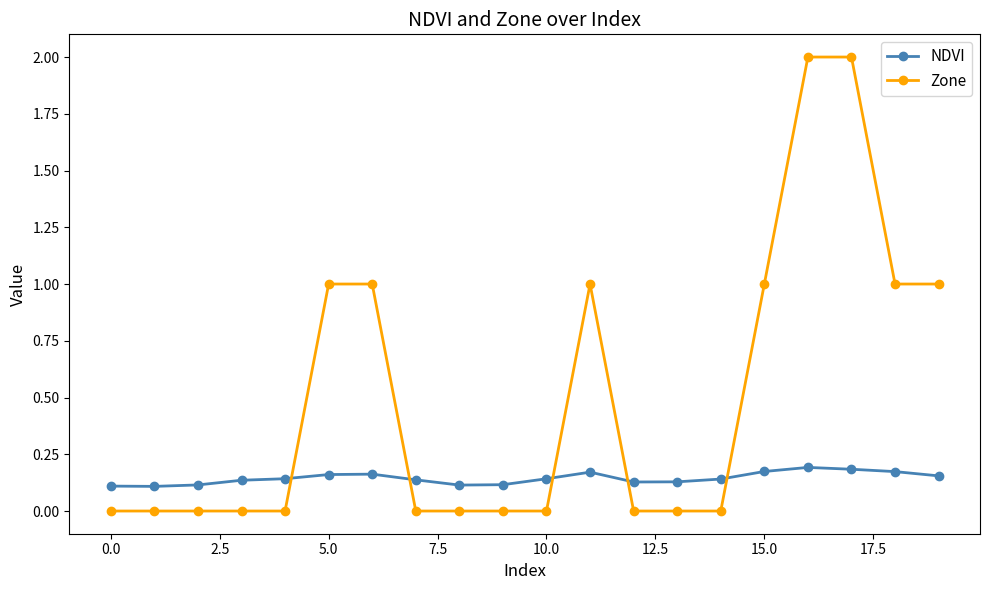

True or false: NDVI and Zone intersect in this chart.

True